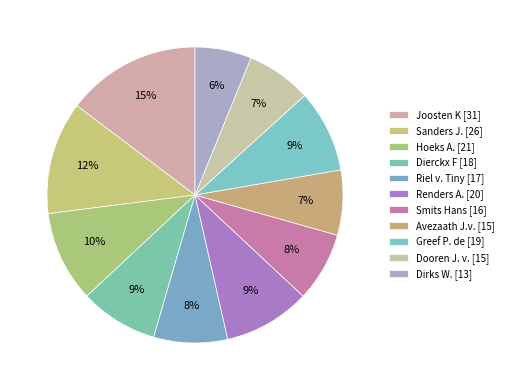

How many slices are in this pie chart?

11